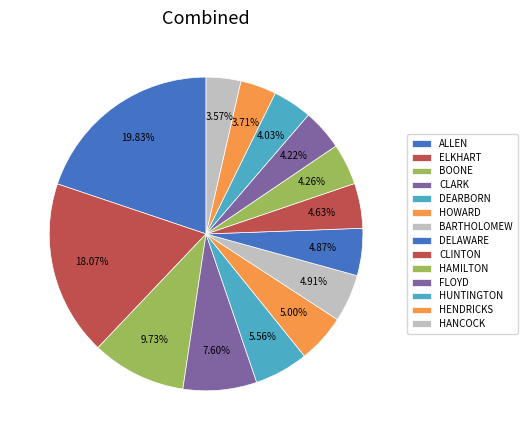

Count the number of slices in the pie.

14